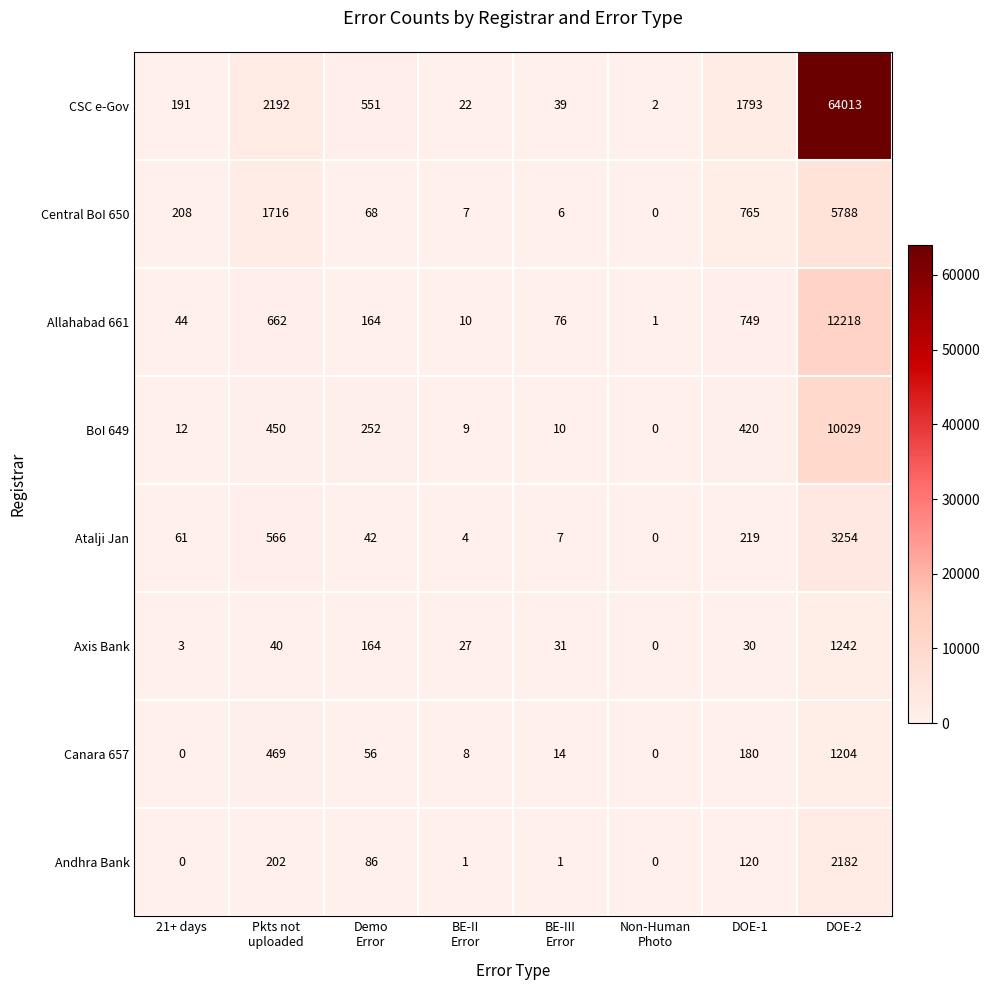

What is the highest value of the Andhra Bank series?

2182